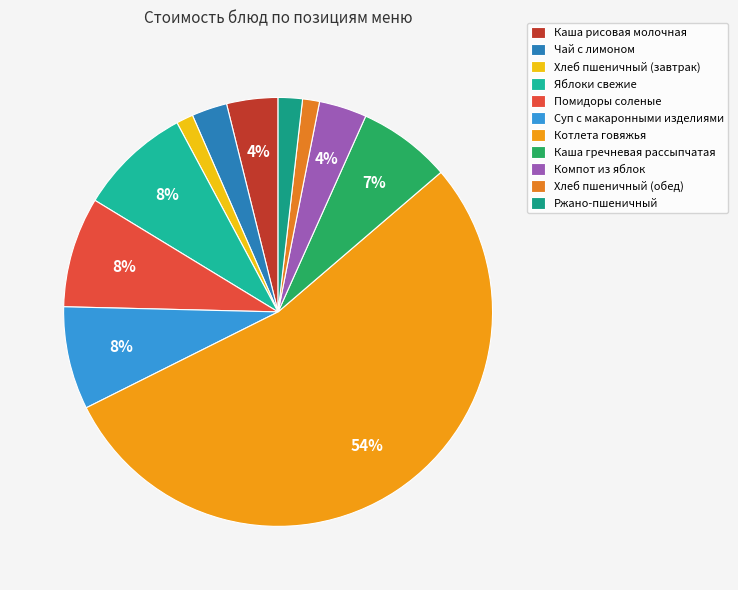

How many segments does this pie chart have?

11